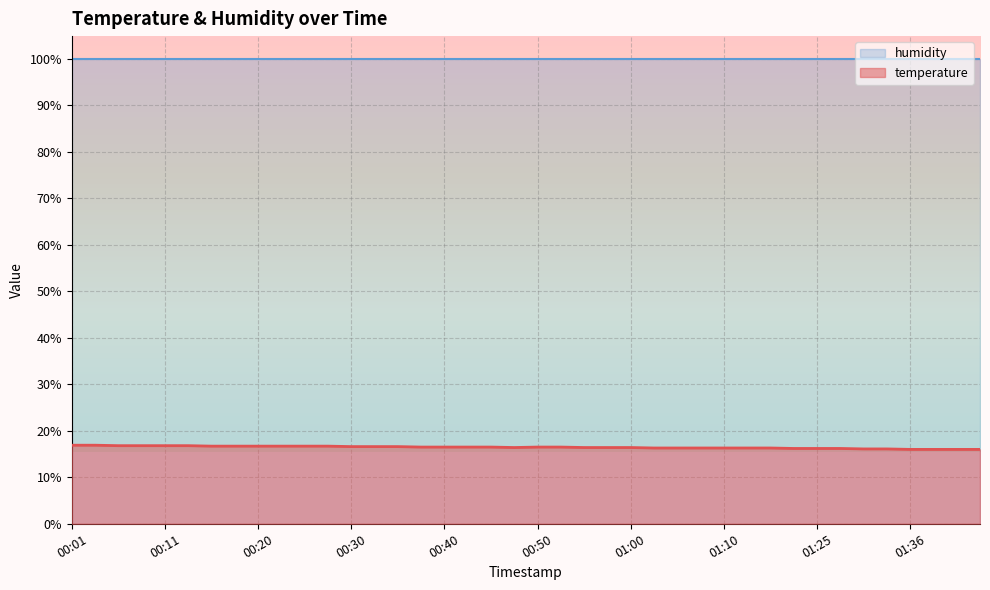

Count the number of categories in the chart.

40